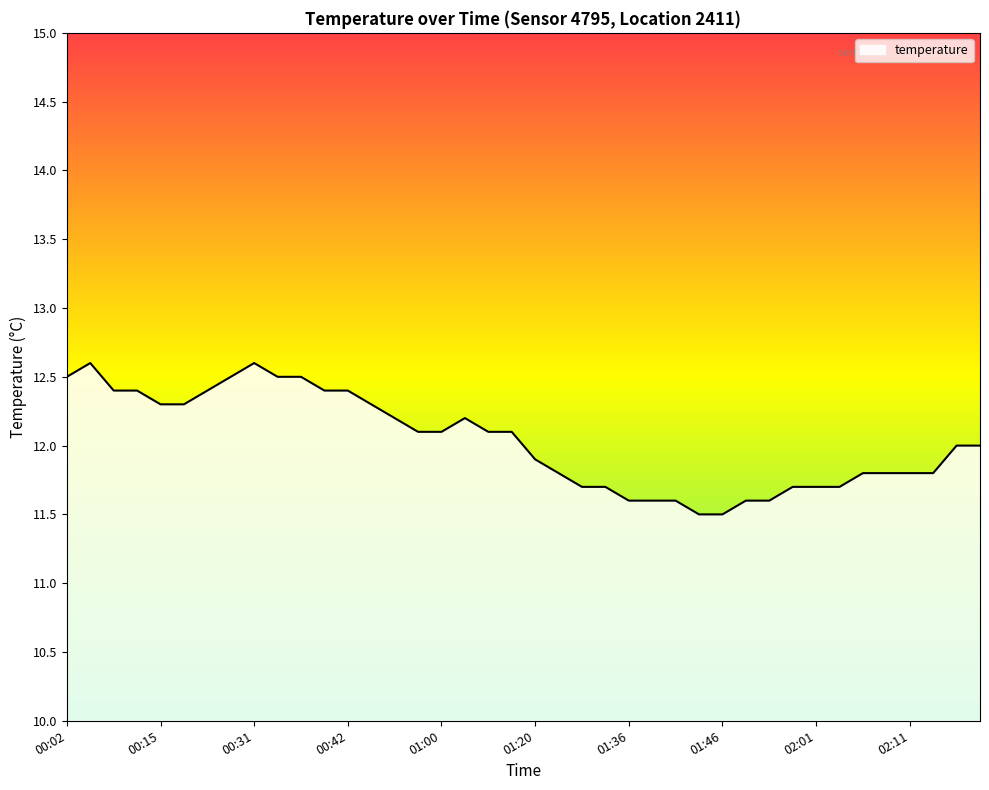

What is the minimum value shown in the chart?

11.5